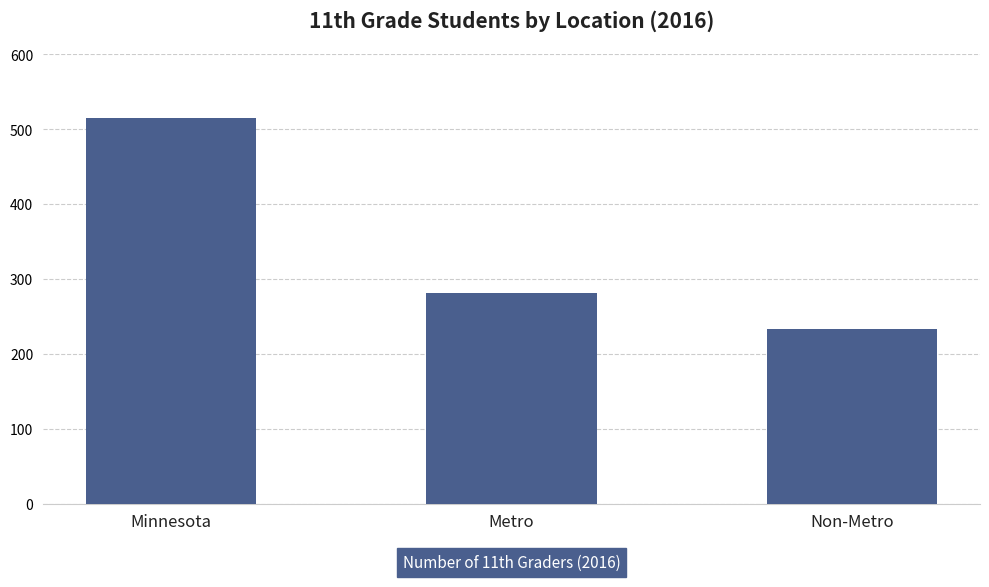

Where is the data nearest to the value 374?

Metro